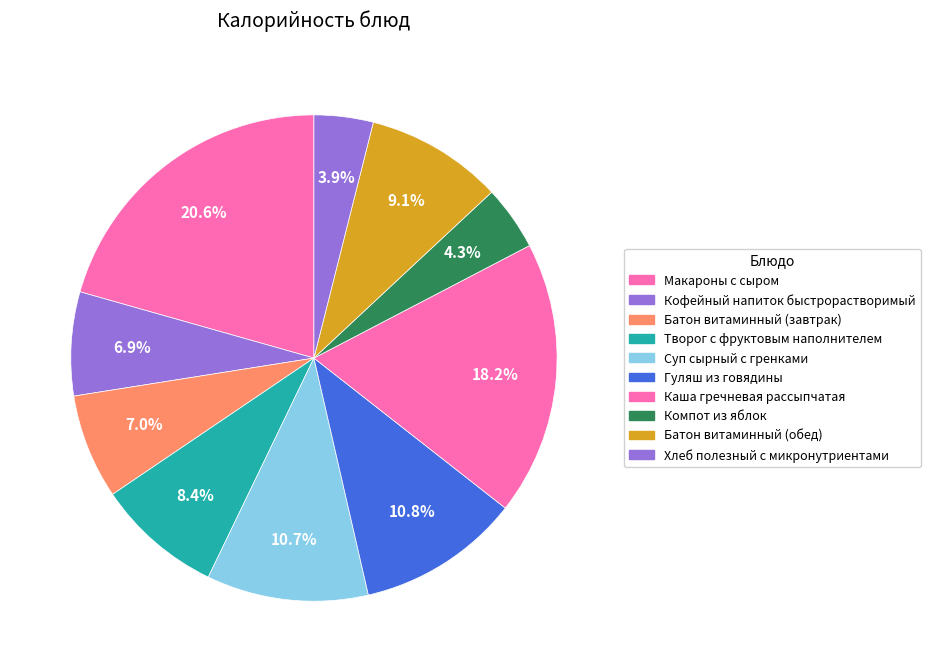

Rank the categories by value from lowest to highest.

Хлеб полезный с микронутриентами, Компот из яблок, Кофейный напиток быстрорастворимый, Батон витаминный (завтрак), Творог с фруктовым наполнителем, Батон витаминный (обед), Суп сырный с гренками, Гуляш из говядины, Каша гречневая рассыпчатая, Макароны с сыром